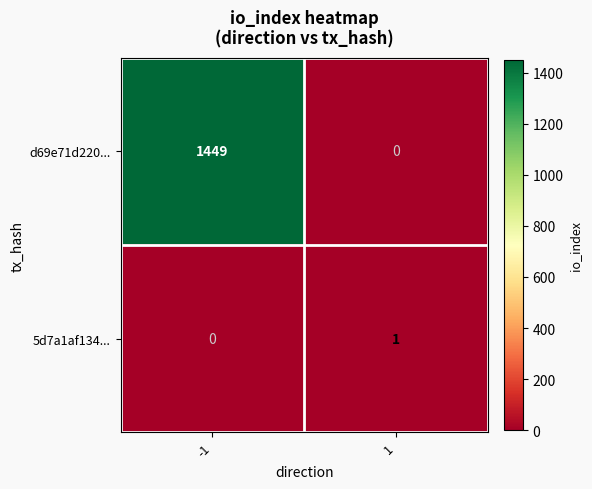

Reading left to right, what are all the values shown in this chart?

d69e71d220...: 1449	0
5d7a1af134...: 0	1